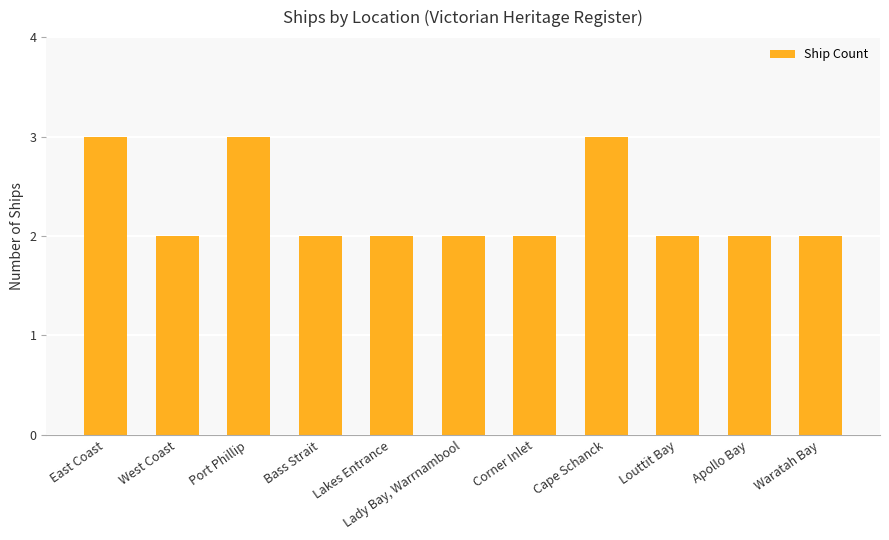

What is the greatest value displayed?

3